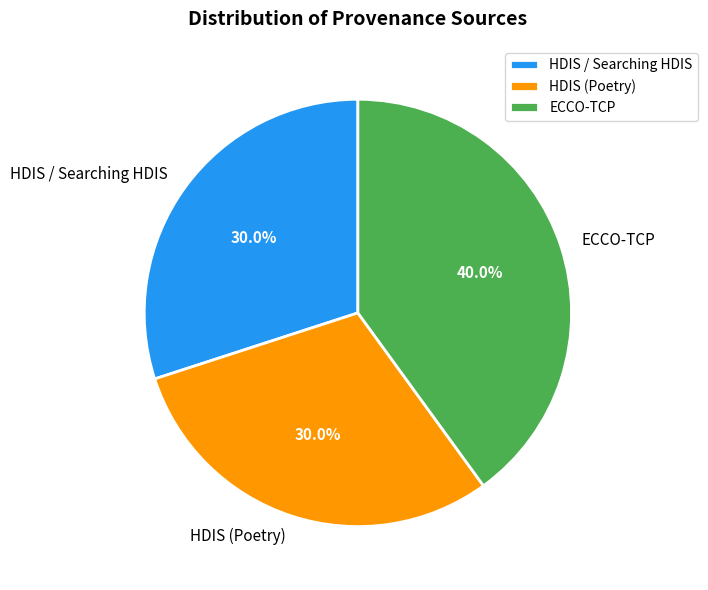

Which slice is the largest?

ECCO-TCP